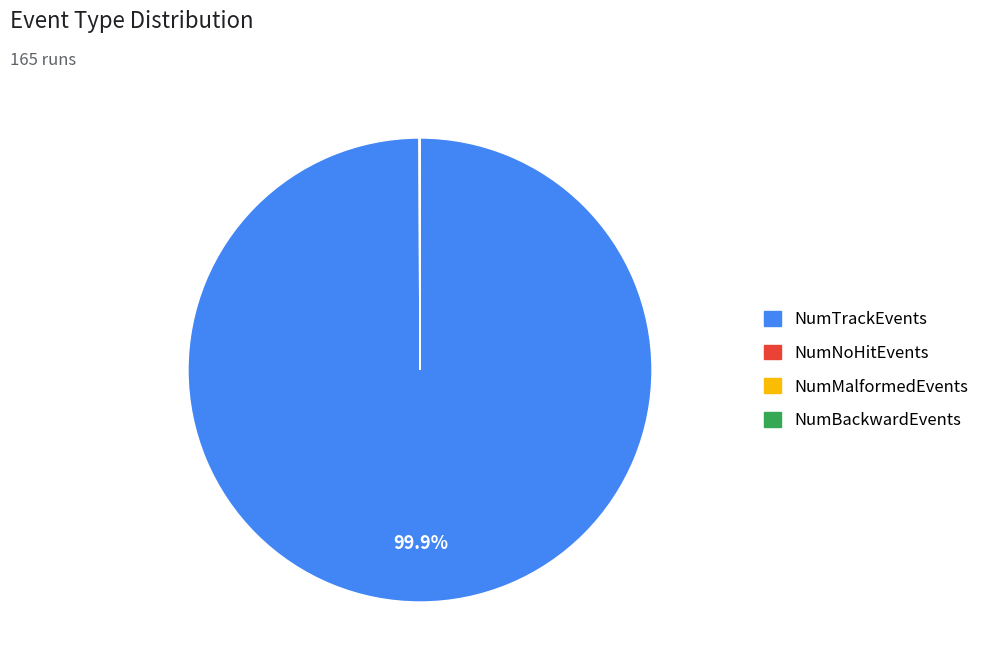

What is the largest slice in the pie chart?

NumTrackEvents